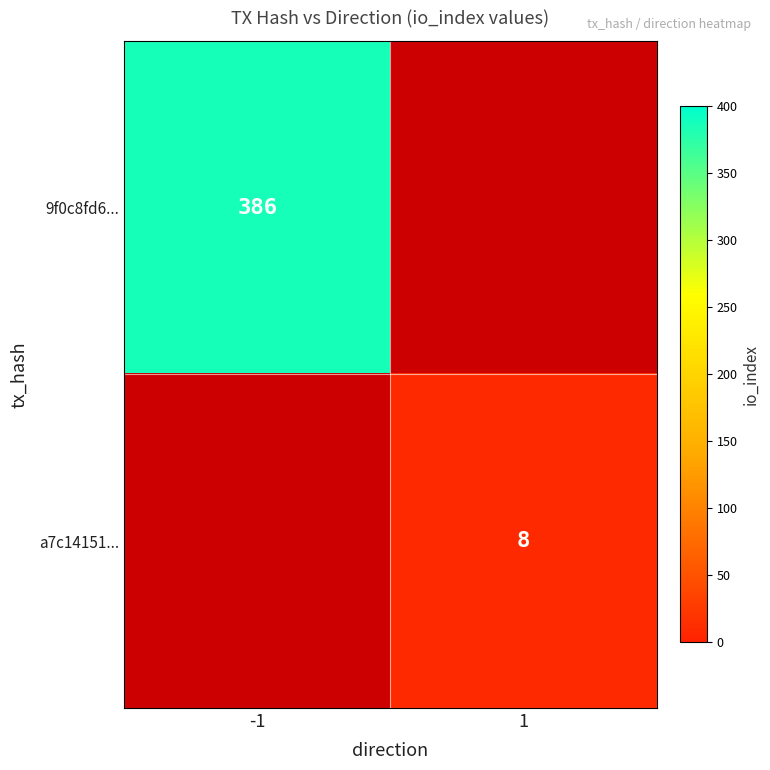

The value of a7c14151... at 1 is 14. True or false?

False